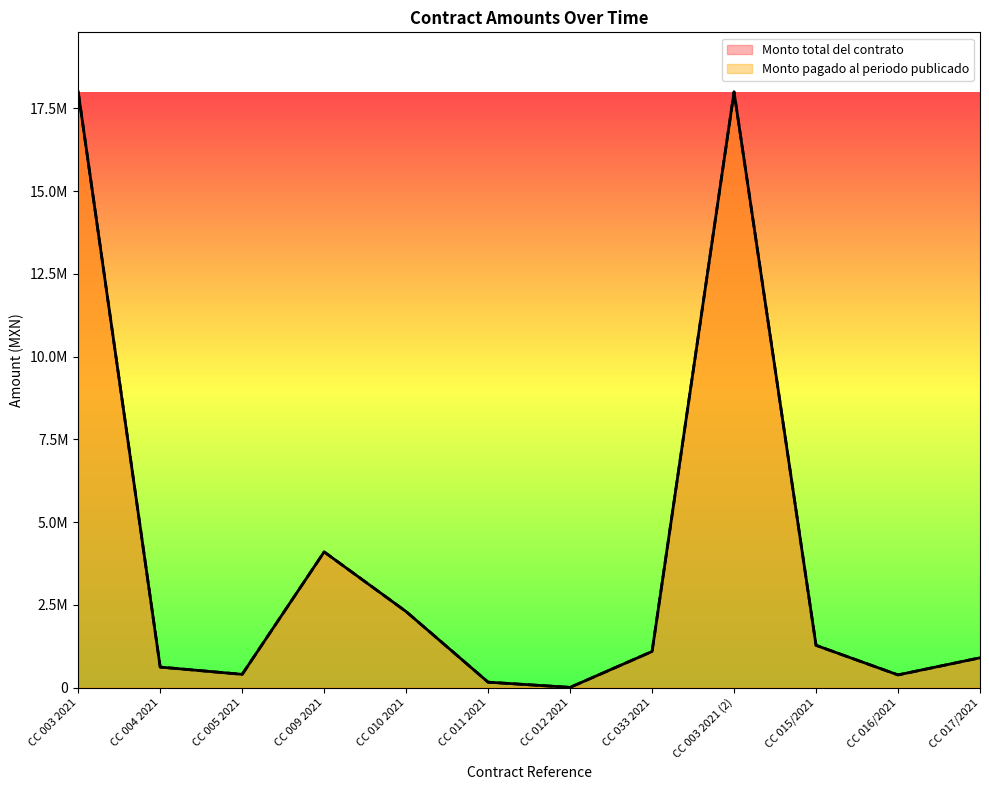

What is the value of the Monto total del contrato point at the 8th from the left?

1090400.0